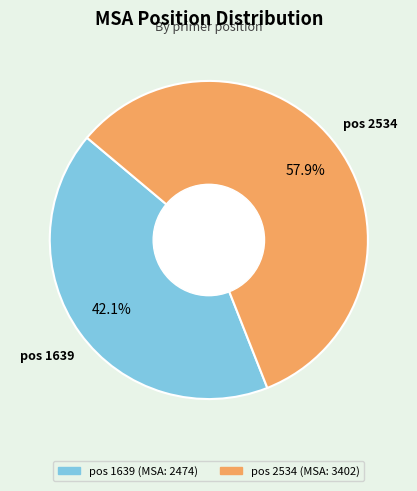

Is there a majority slice in this chart?

Yes